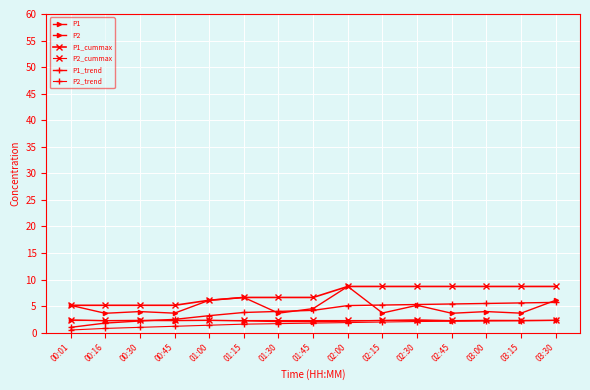

Is this an area chart (filled region under the line)?

No